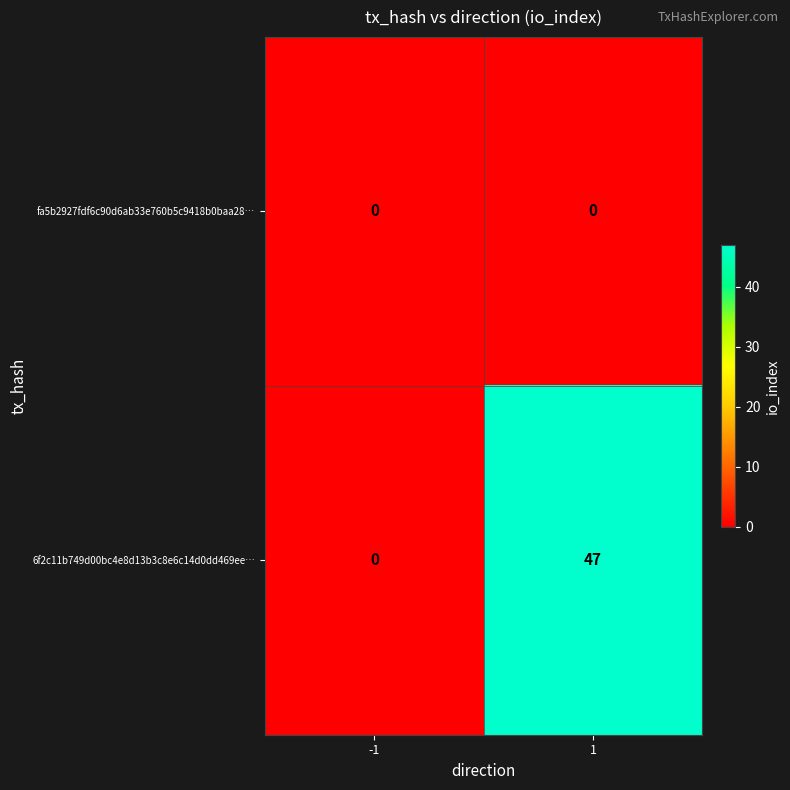

How many series are shown in this chart?

2